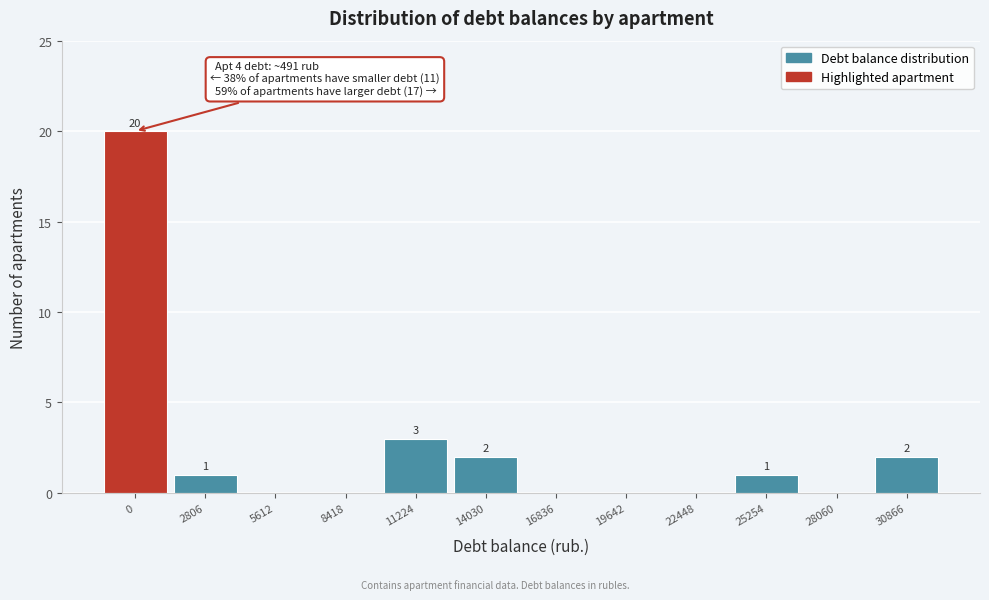

Reading left to right, list all the values displayed in this chart.

0=20	2806=1	5612=0	8418=0	11224=3	14030=2	16836=0	19642=0	22448=0	25254=1	28060=0	30866=2